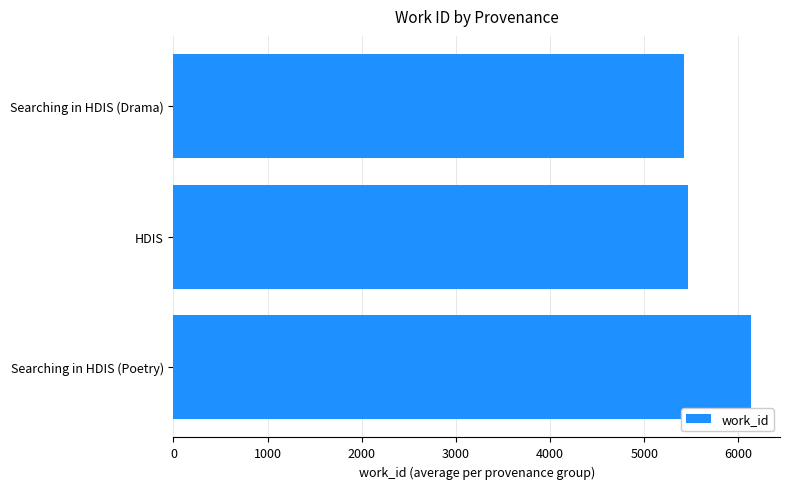

The value at Searching in HDIS (Poetry) is 6135. True or false?

True